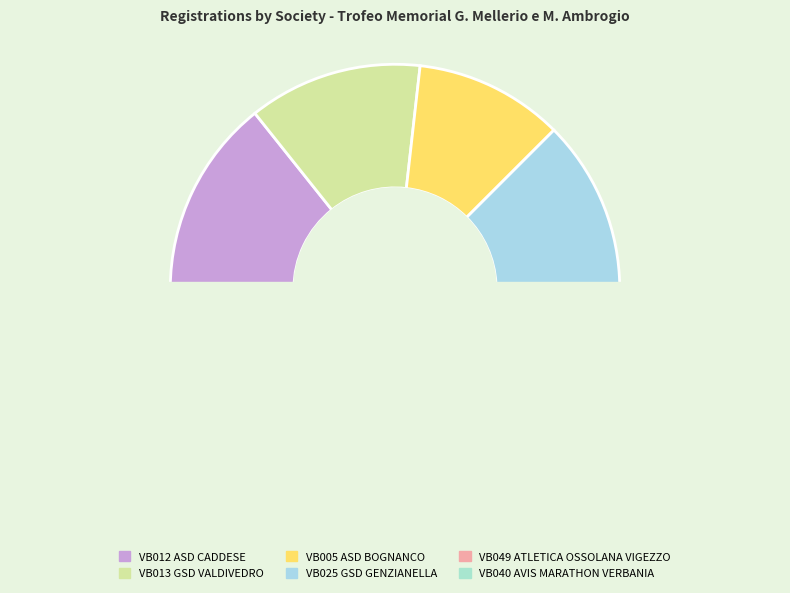

Between VB012 ASD CADDESE and VB005 ASD BOGNANCO, which is larger?

VB012 ASD CADDESE